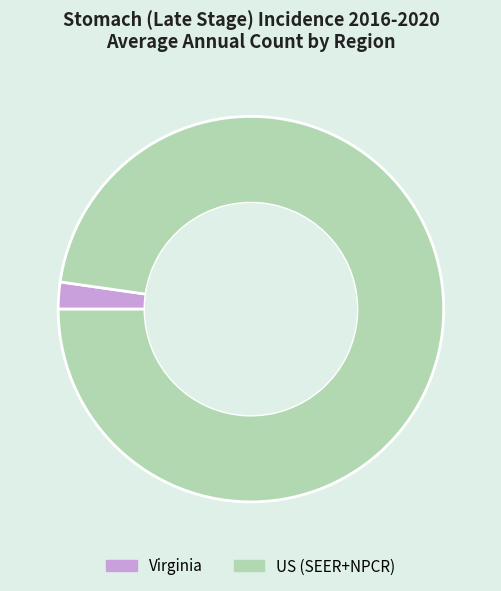

Count the number of slices in the pie.

2